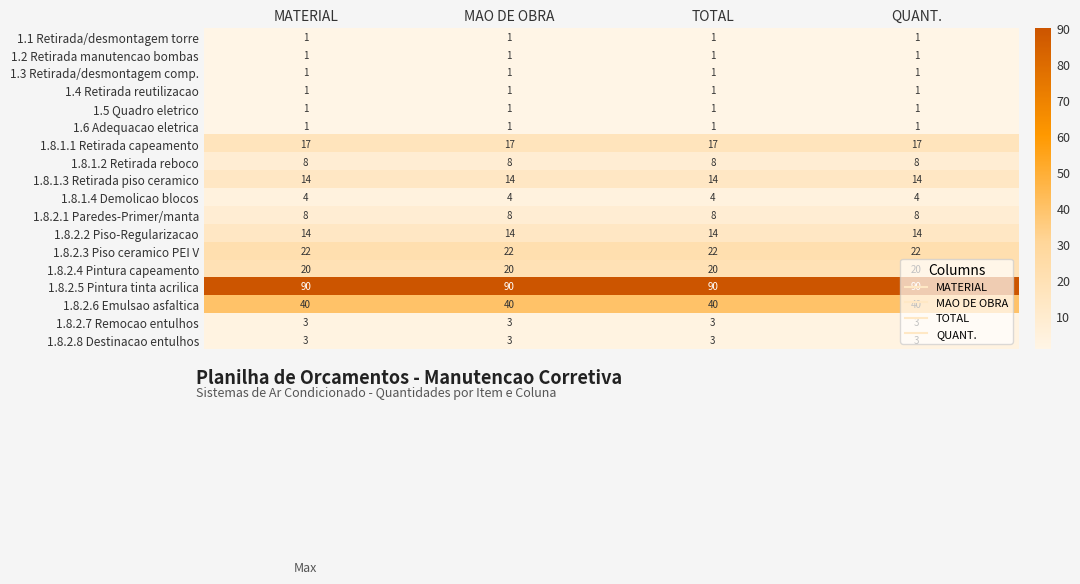

What value does the 1.8.2.3 Piso ceramico PEI V series have at MAO DE OBRA?

22